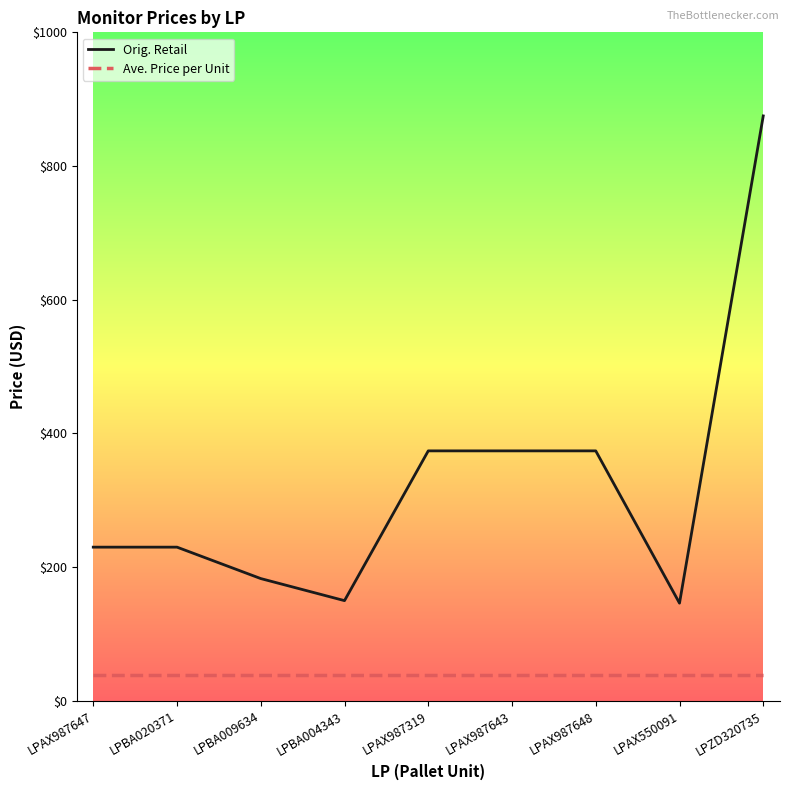

True or false: Orig. Retail and Ave. Price per Unit cross at least once.

False